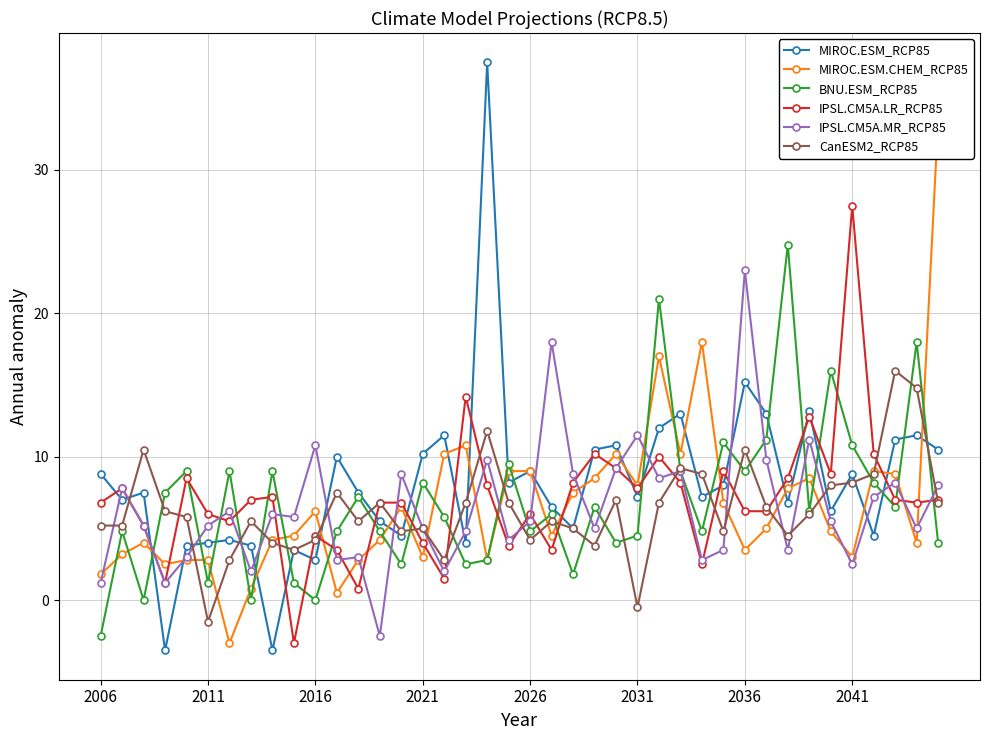

How many interior local valleys does the MIROC.ESM_RCP85 series have?

13